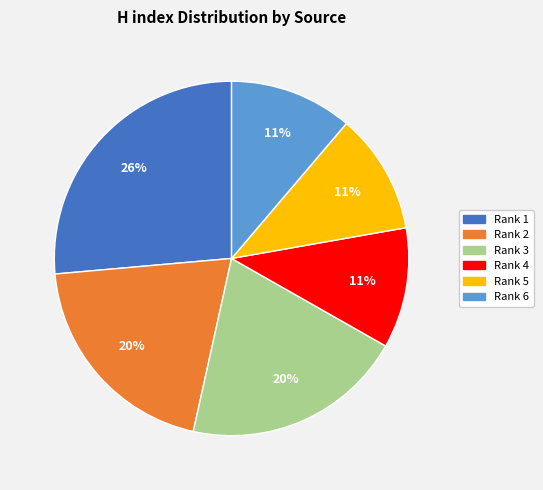

Does any single category account for the majority?

No